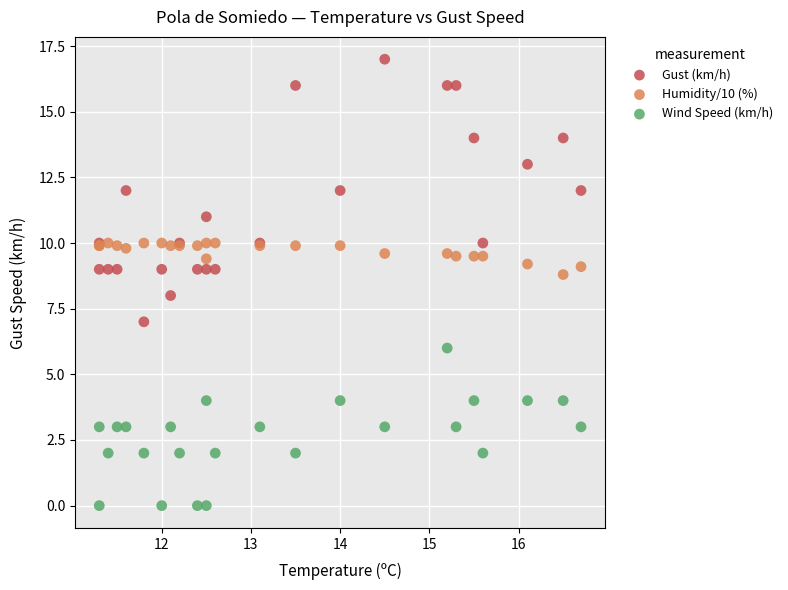

Which series contains the lowest Y value?

Wind Speed (km/h)